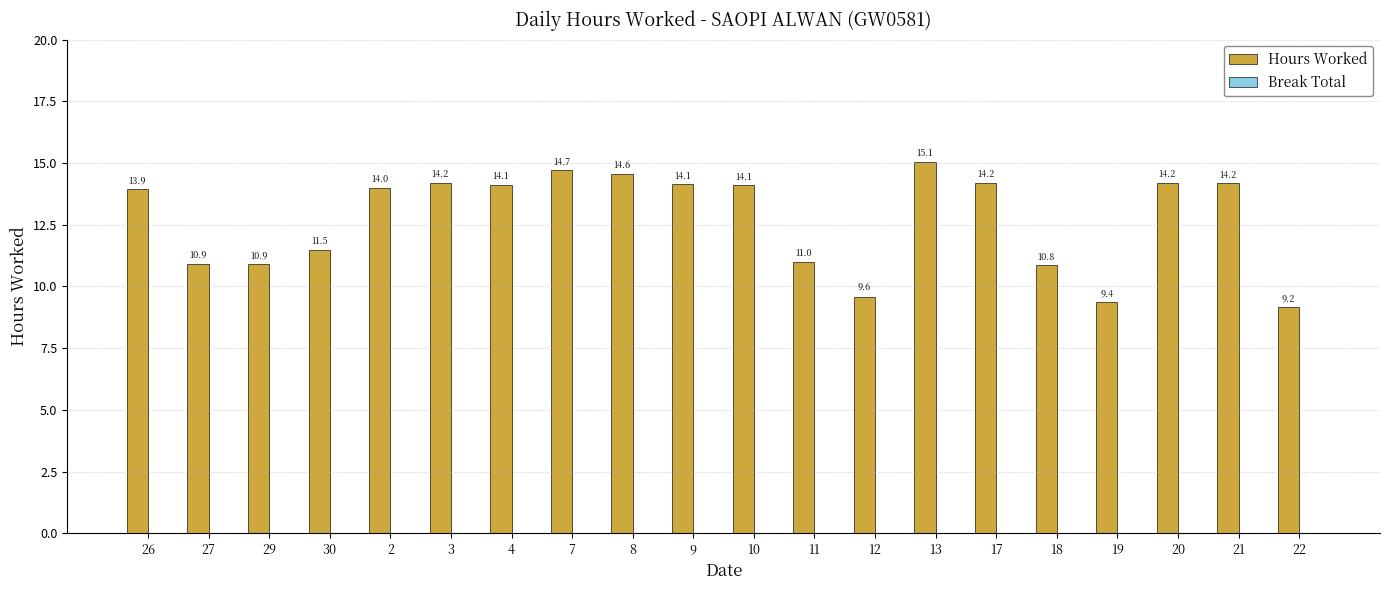

At which category does the chart reach its peak across all series?

13